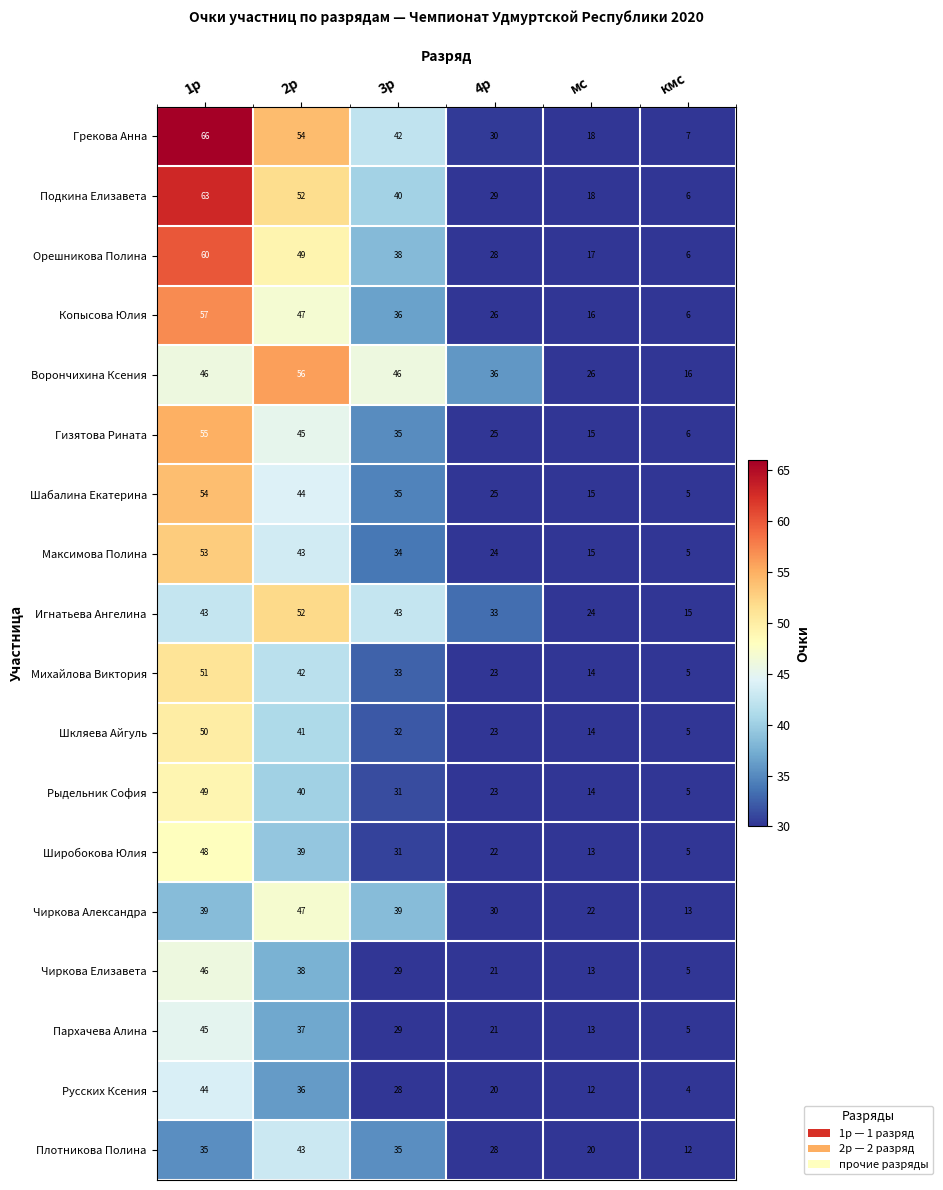

What is the total value across all series at кмс?

131